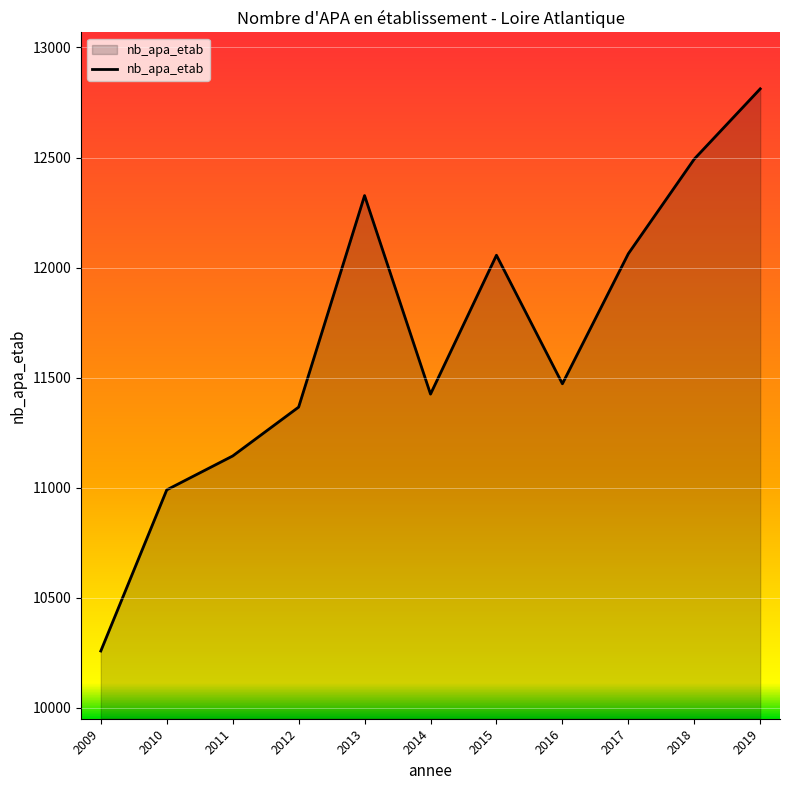

The chart shows a value of 5971 at 2012. True or false?

False